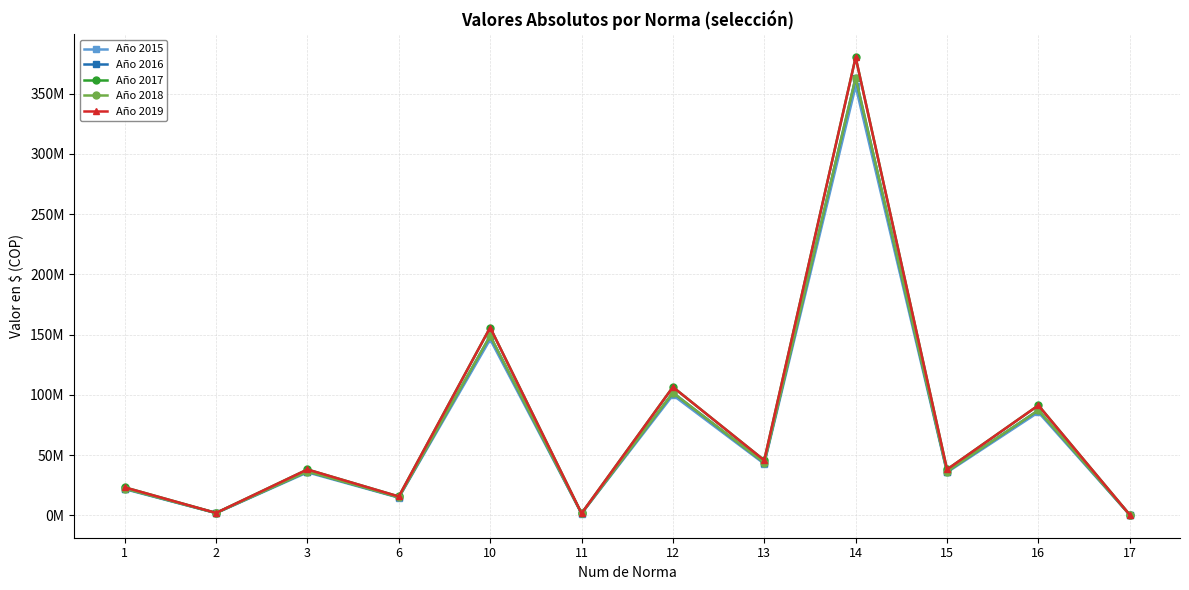

Reading right to left, list all the values displayed in this chart.

Año 2015: 17=356000	16=85457000	15=35607000	14=356070000	13=42728000	12=99700000	11=1460000	10=145989000	6=14599000	3=35607000	2=1816000	1=21720000
Año 2016: 17=363000	16=87139000	15=36308000	14=363080000	13=43570000	12=101662000	11=1489000	10=148863000	6=14886000	3=36308000	2=1852000	1=22148000
Año 2017: 17=380000	16=91210000	15=38004000	14=380040000	13=45605000	12=106411000	11=1558000	10=155816000	6=15582000	3=38004000	2=1938000	1=23182000
Año 2018: 17=363000	16=87139000	15=36308000	14=363080000	13=43570000	12=101662000	11=1489000	10=148863000	6=14886000	3=36308000	2=1852000	1=22148000
Año 2019: 17=380000	16=91210000	15=38004000	14=380040000	13=45605000	12=106411000	11=1558000	10=155816000	6=15582000	3=38004000	2=1938000	1=23182000